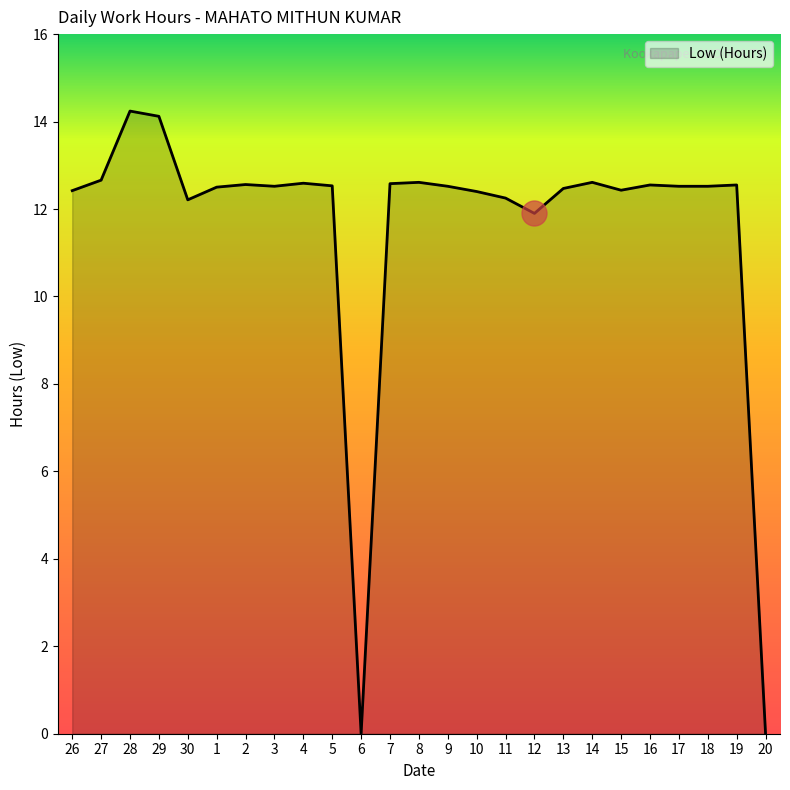

Which has a higher value, 10 or 20?

10